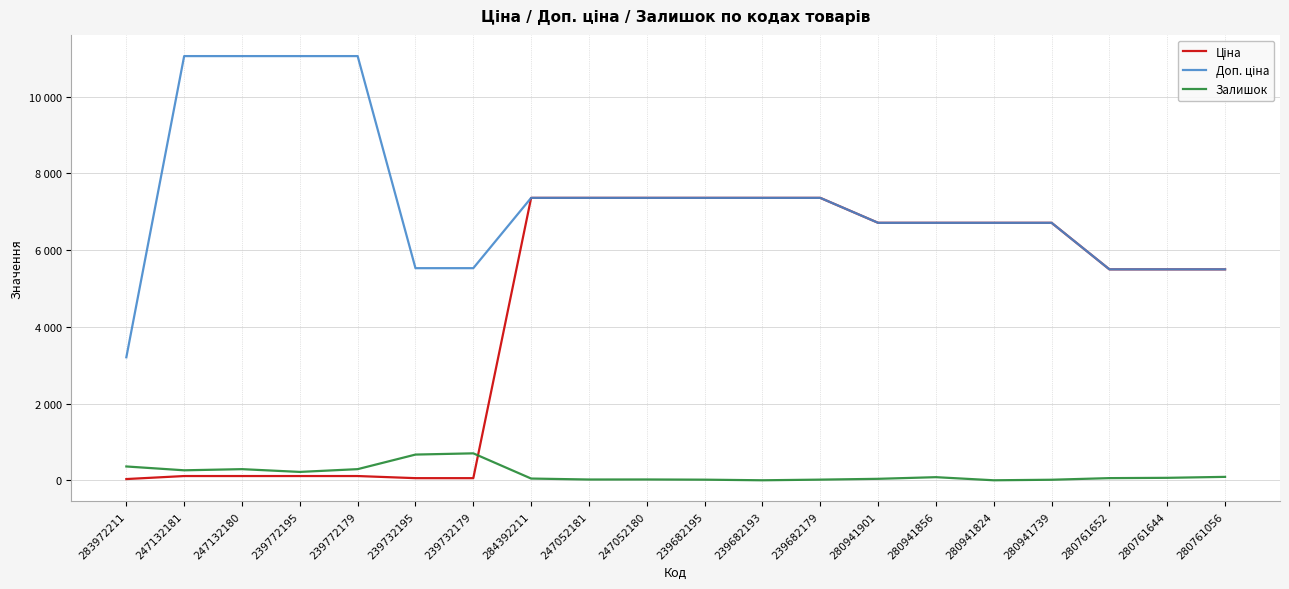

Does the chart display data point markers on the line(s)?

No